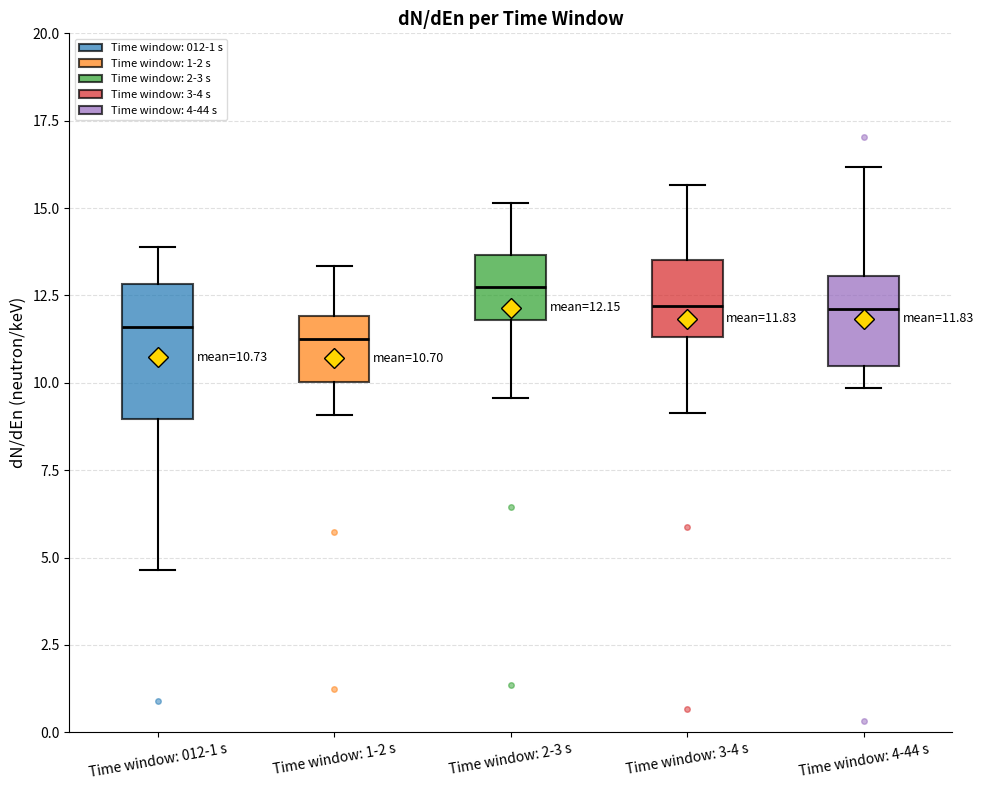

Which box has the highest median line?

Time window: 2-3 s